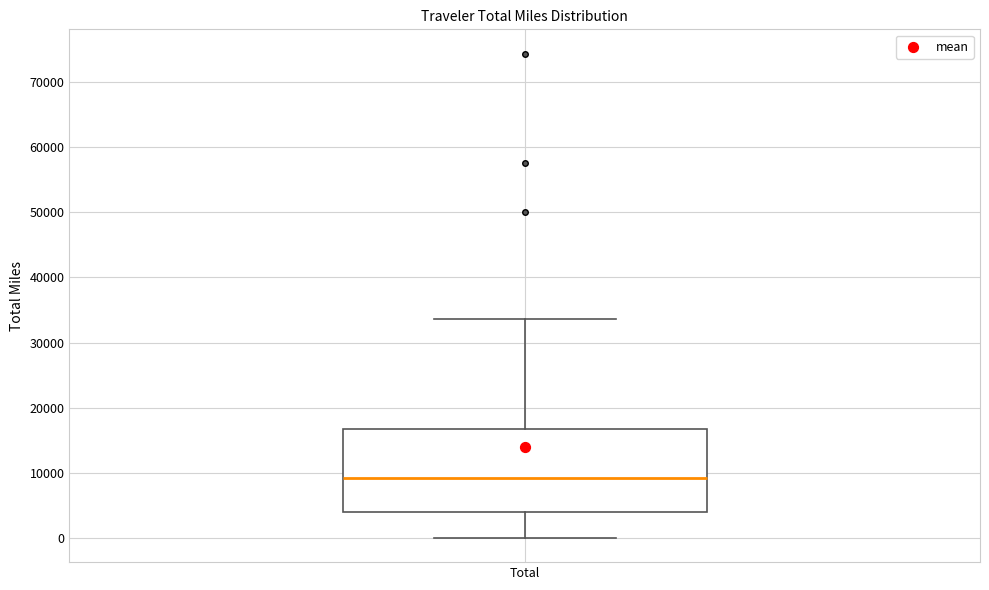

Where is the upper edge of the box for Total on the y-axis? The values are not printed on the chart, so give them approximately, as read against the axis.

17000